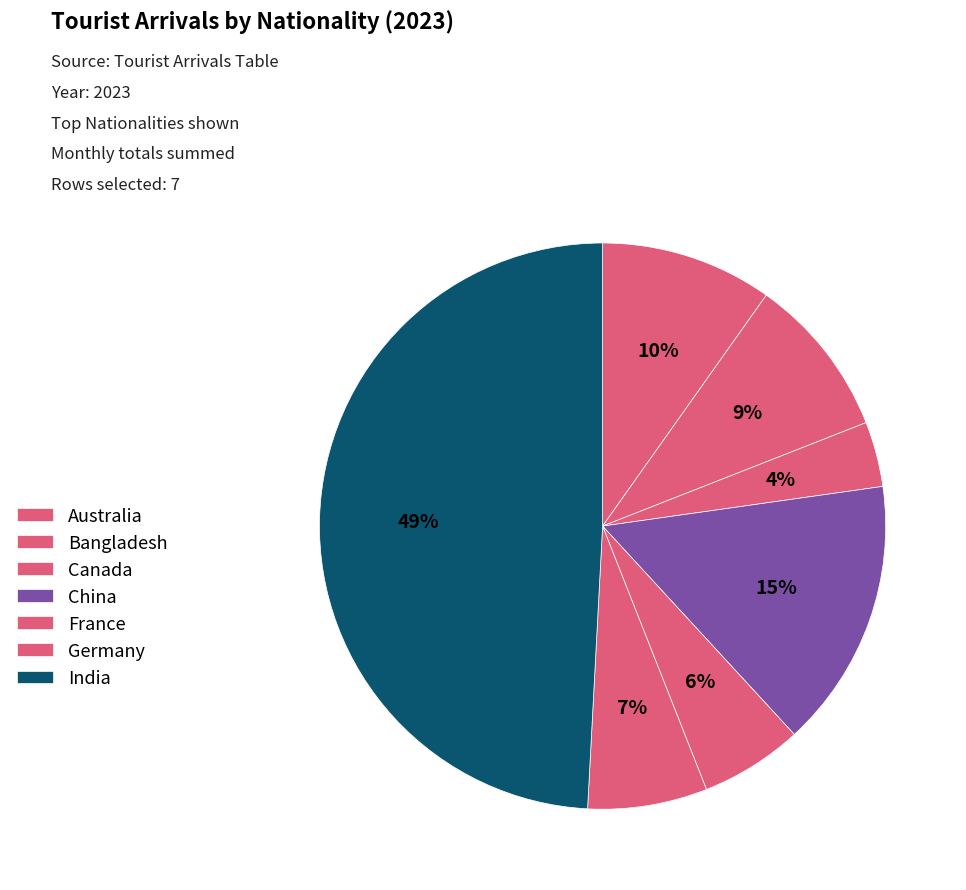

Is it true that China is 24% of the pie?

False